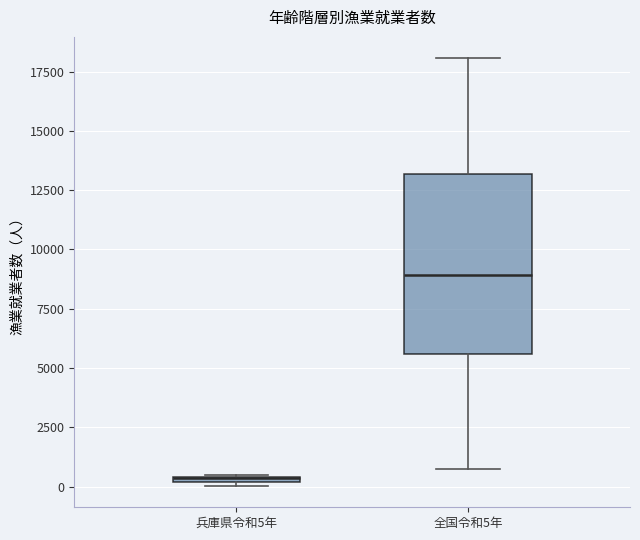

Where is the upper edge of the box for 全国令和5年 on the y-axis? The values are not printed on the chart, so give them approximately, as read against the axis.

13000